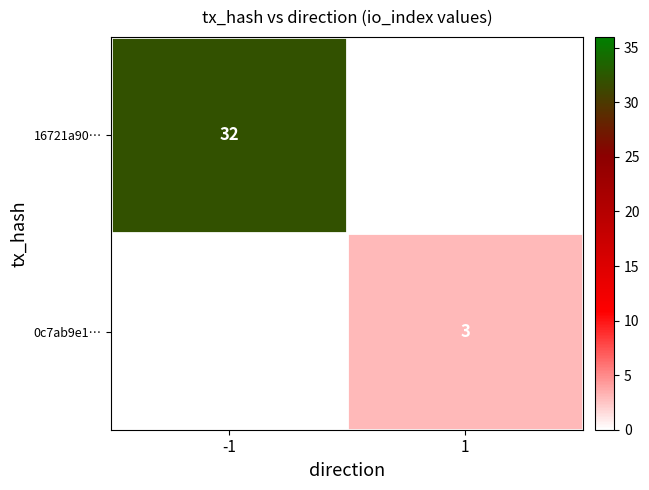

The 16721a90… series shows 44 at -1. True or false?

False